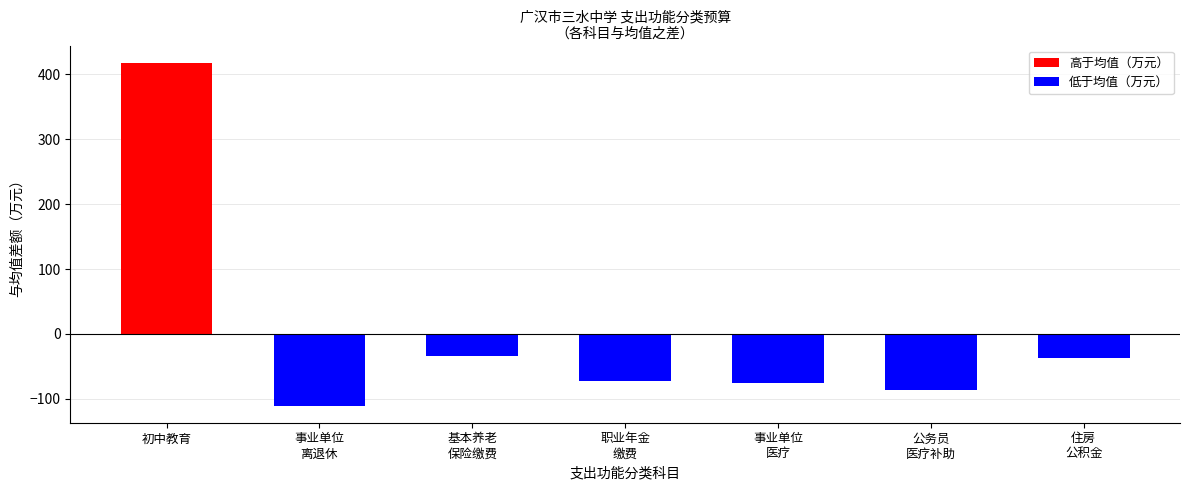

Rank the series by their average value, from highest to lowest.

高于均值（万元）, 低于均值（万元）